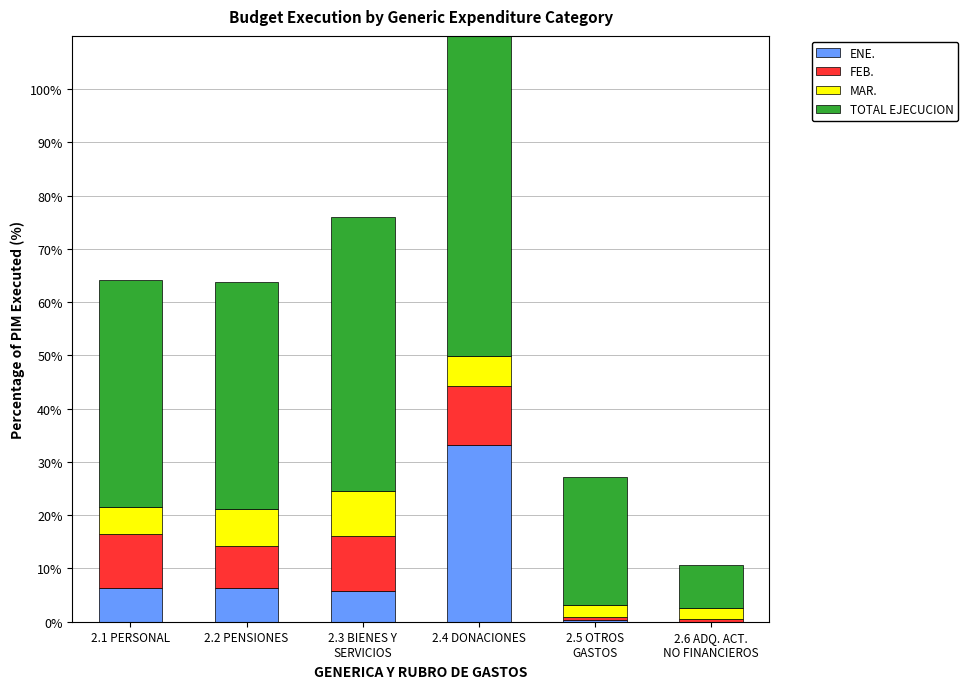

What is the sum of all ENE. values?

52.0